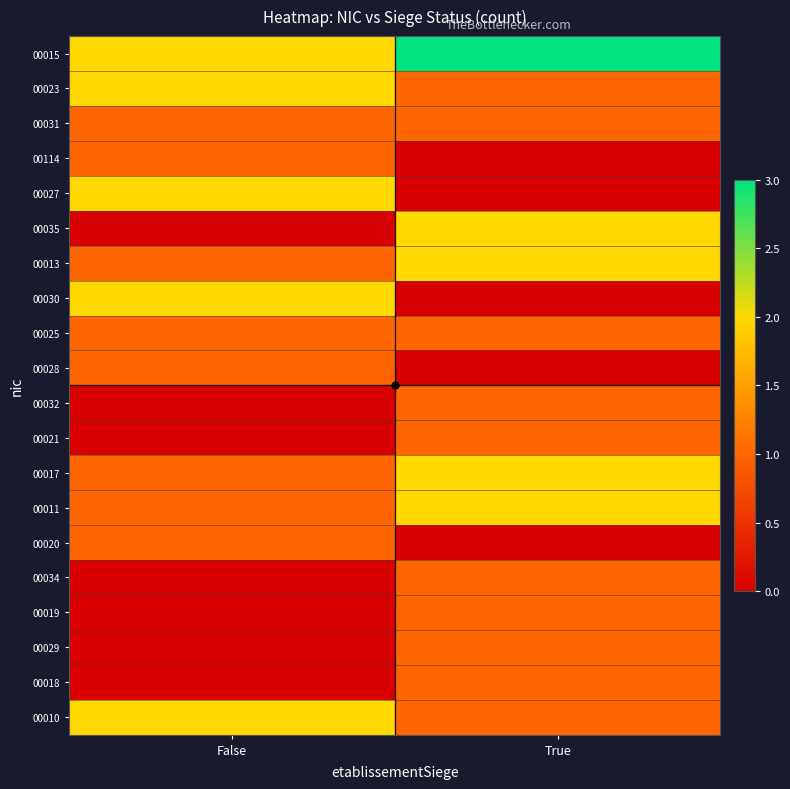

At which category is the sum across all series the highest?

True